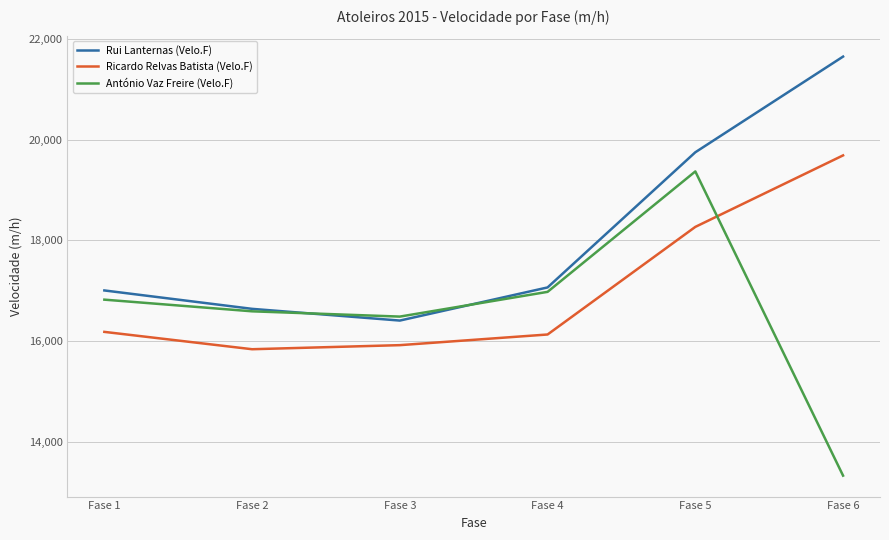

Reading right to left, what are all the values shown in this chart?

Rui Lanternas (Velo.F): 21656	19753	17065	16406	16639	17005
Ricardo Relvas Batista (Velo.F): 19691	18269	16129	15917	15836	16181
António Vaz Freire (Velo.F): 13322	19372	16977	16485	16590	16822